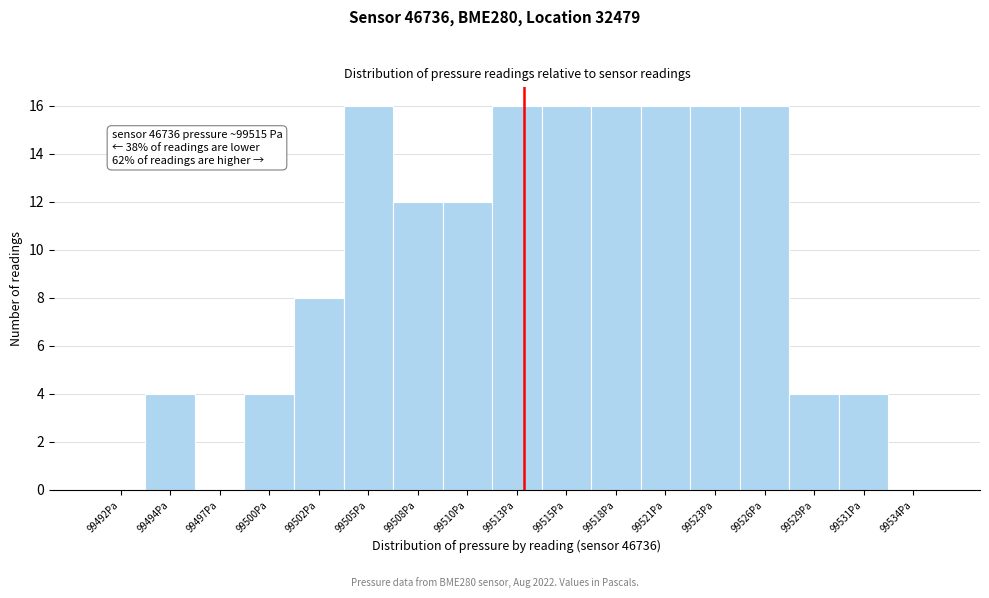

Reading right to left, extract all data points from this chart.

99534Pa=0	99531Pa=4	99529Pa=4	99526Pa=16	99523Pa=16	99521Pa=16	99518Pa=16	99515Pa=16	99513Pa=16	99510Pa=12	99508Pa=12	99505Pa=16	99502Pa=8	99500Pa=4	99497Pa=0	99494Pa=4	99492Pa=0